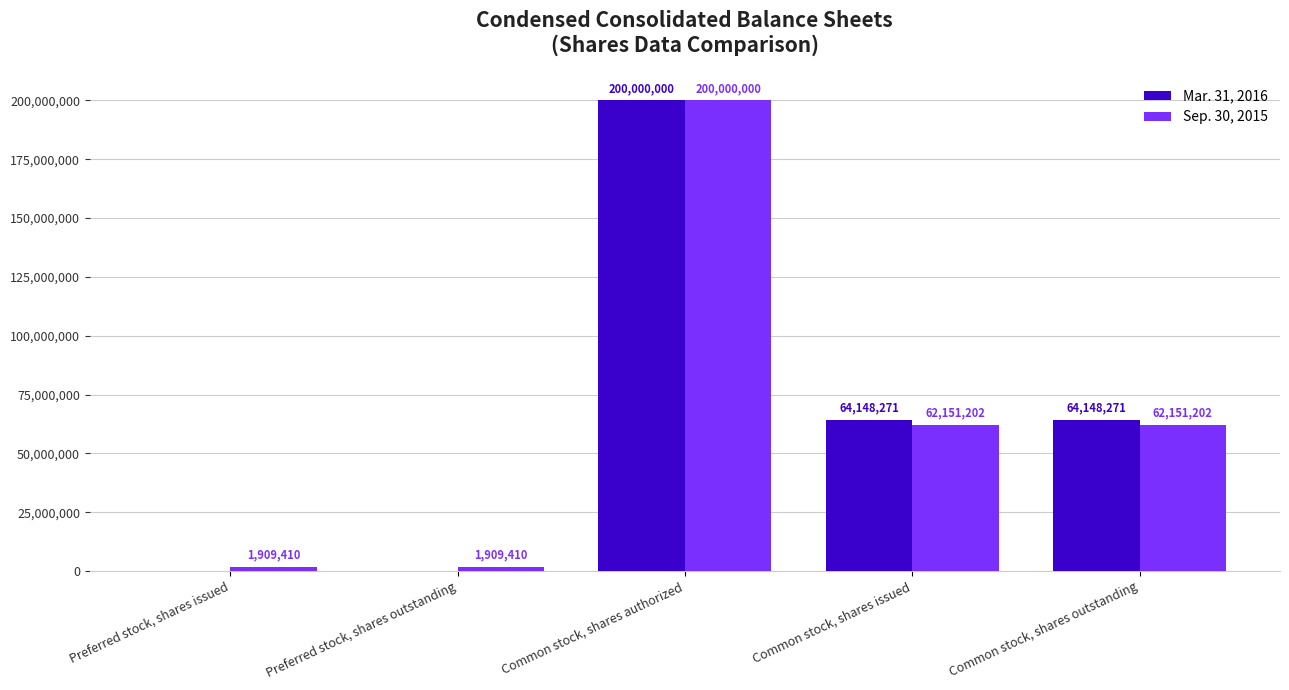

What are all the series names shown in the legend?

Mar. 31, 2016, Sep. 30, 2015